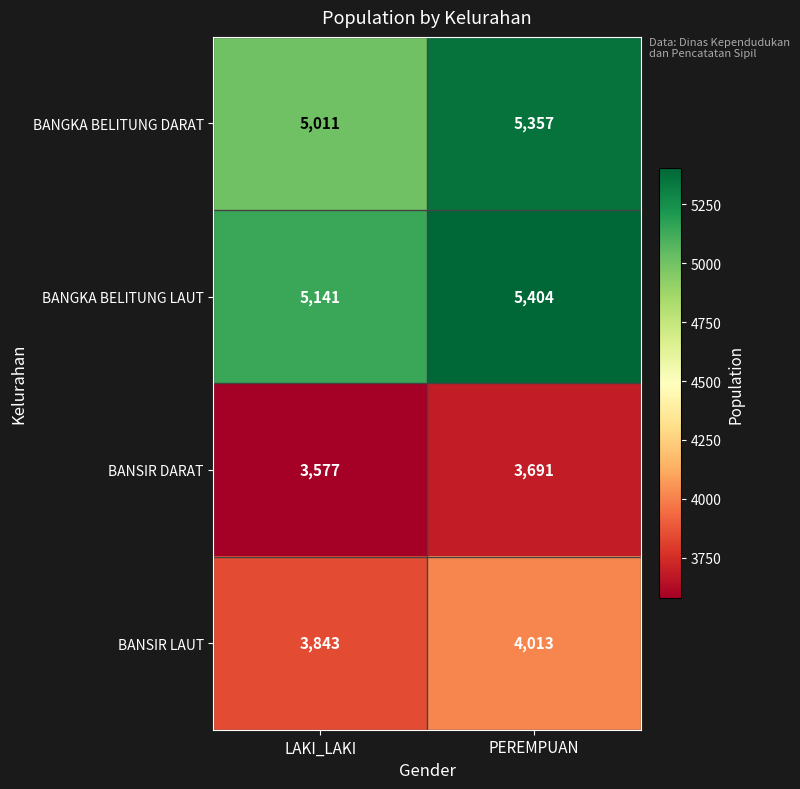

What is the spread (max minus min) of values at LAKI_LAKI?

1564